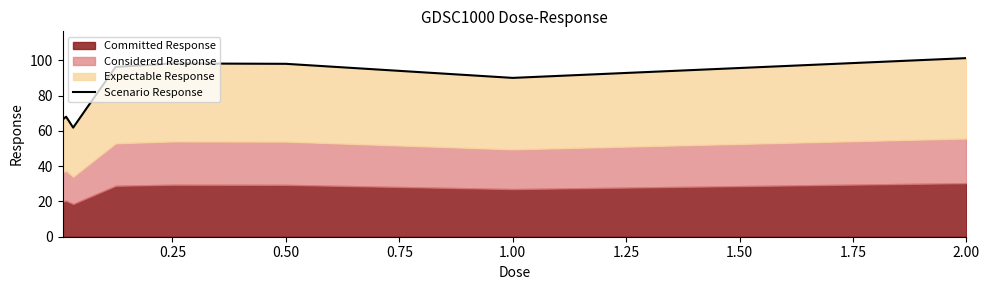

What is the sum of all values?

753.7